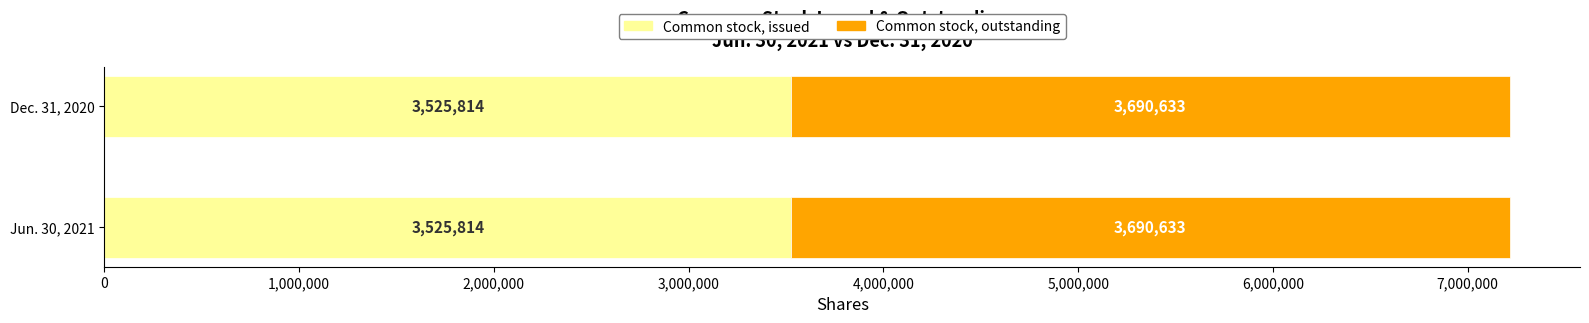

What is the sum of the Dec. 31, 2020 values at Common stock, outstanding and Common stock, issued?

7216447